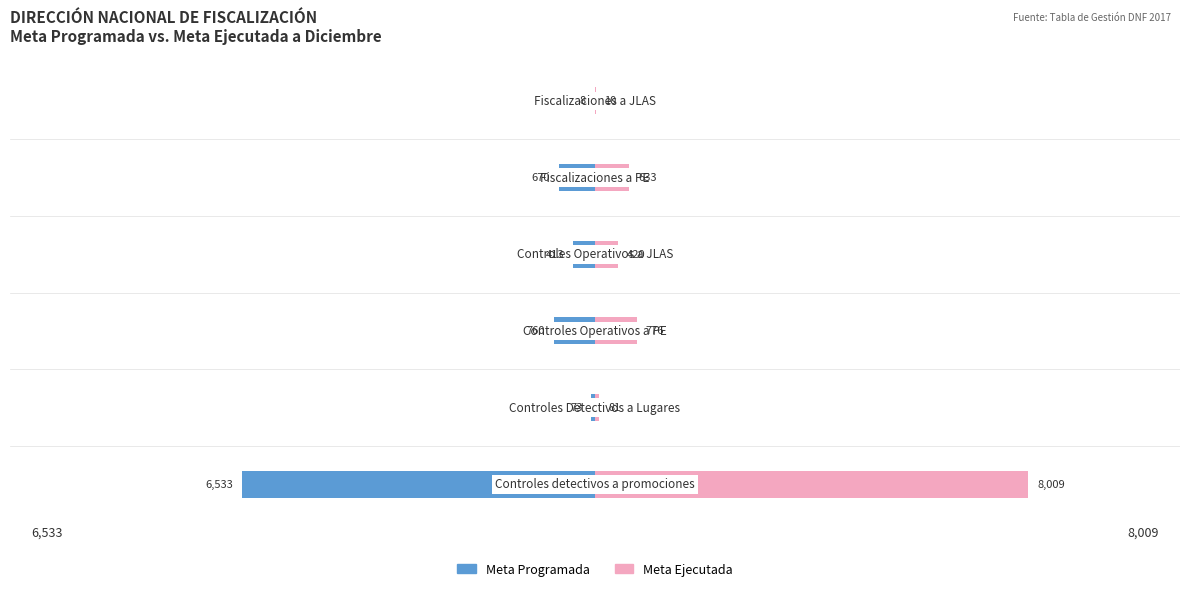

Where does the Meta Programada series first go above -413?

1